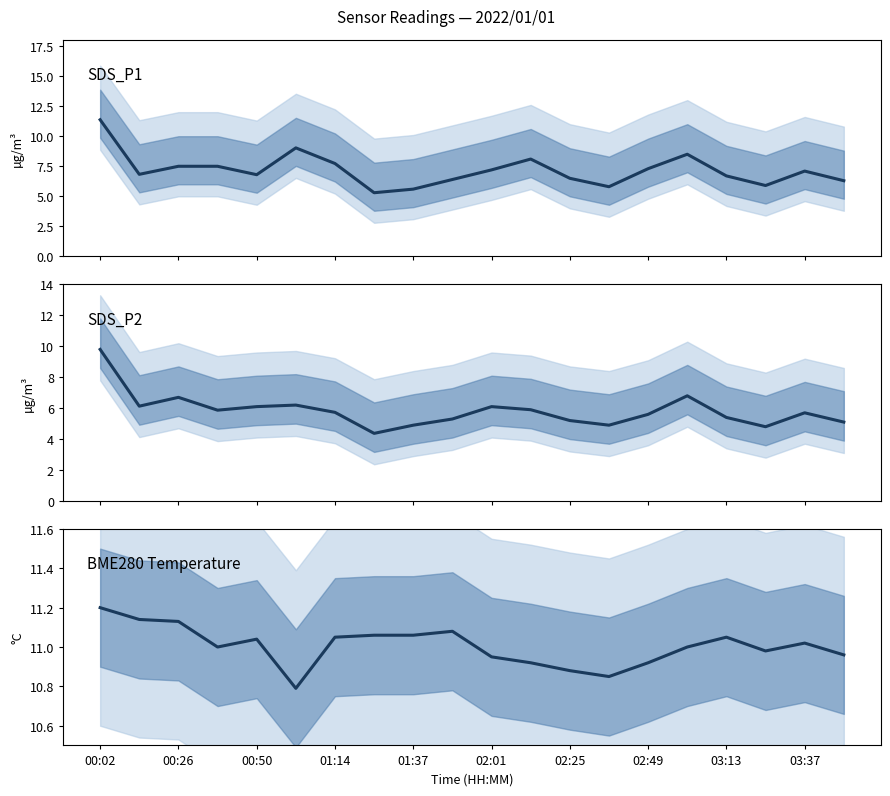

True or false: SDS_P2 has more than 0 interior local peaks.

True